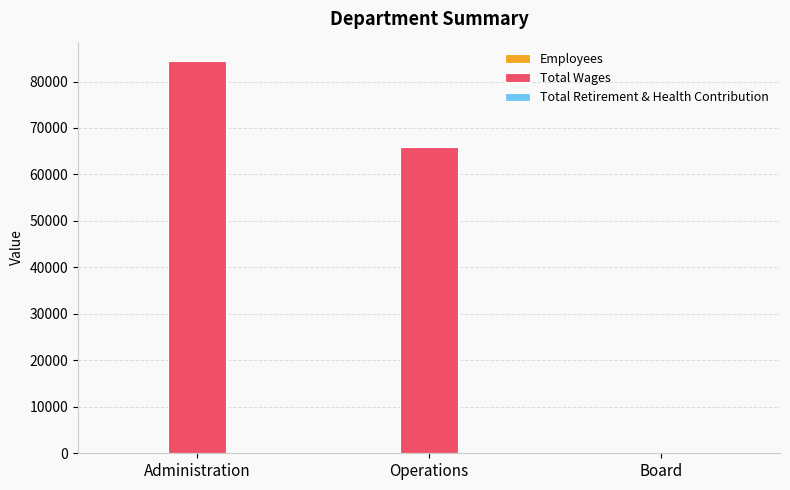

Where is Total Wages nearest to the value 42177?

Operations